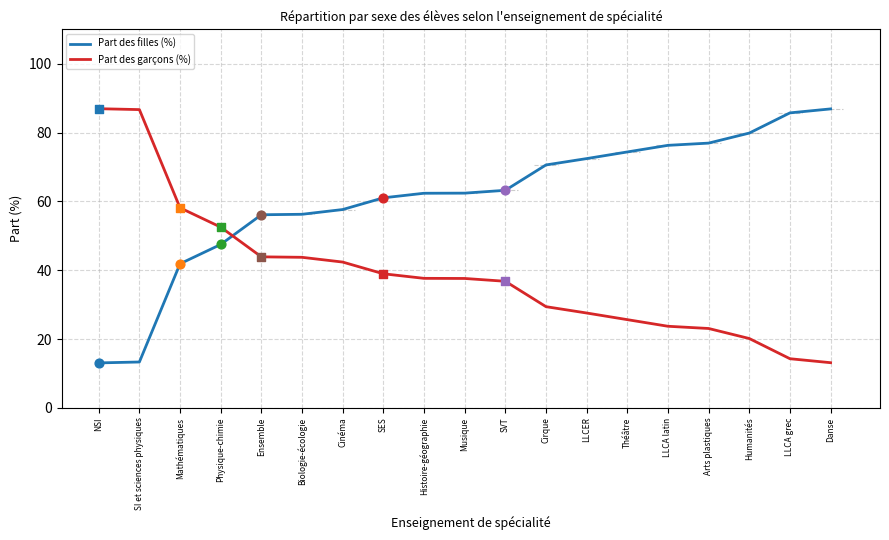

Is the value of Part des filles (%) at LLCA latin greater than the value of Part des garçons (%) at Humanités?

Yes